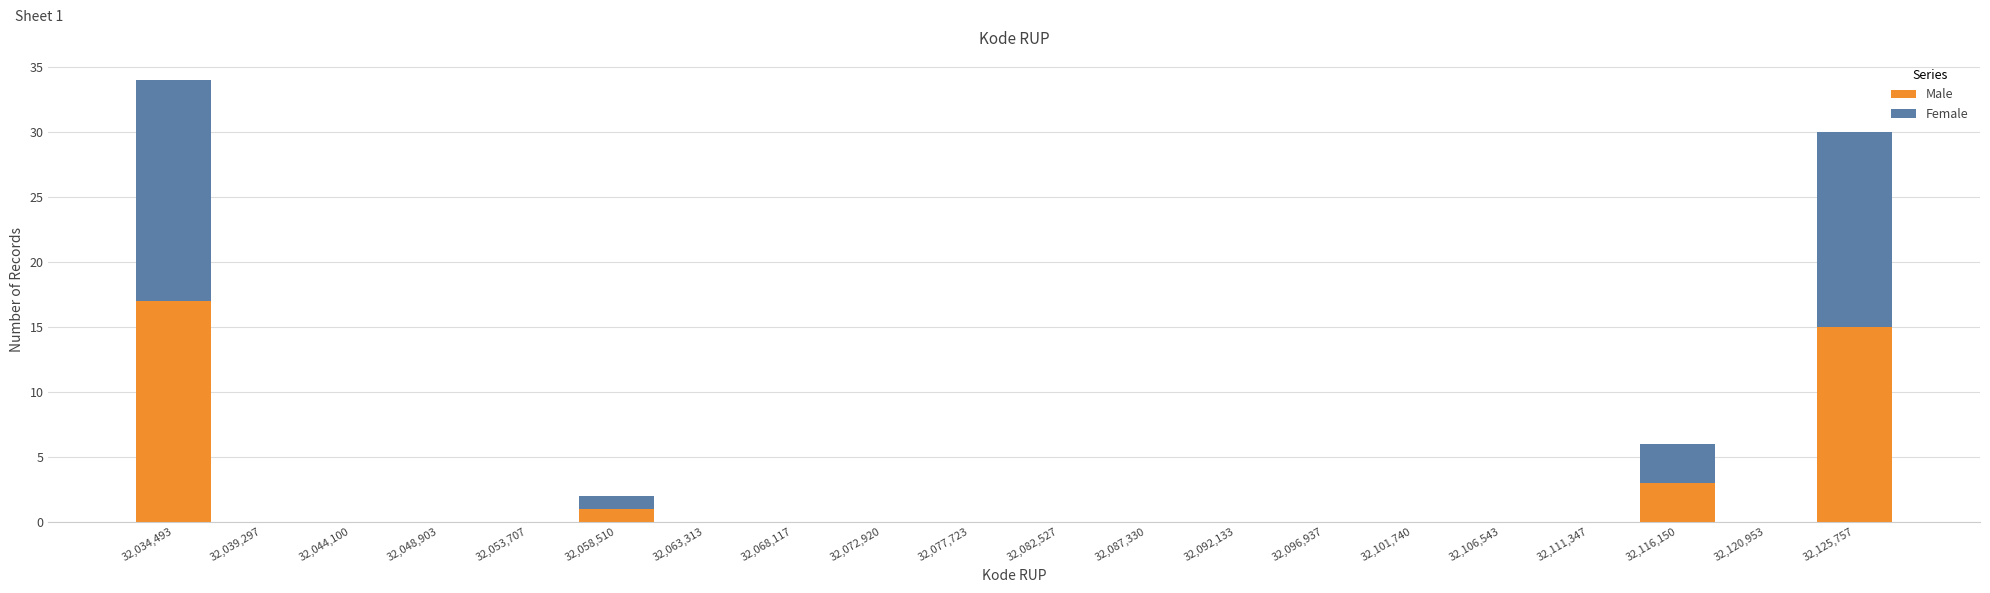

Which range on the x-axis has the tallest stacked bar (by total height)?

32032000 to 32037000